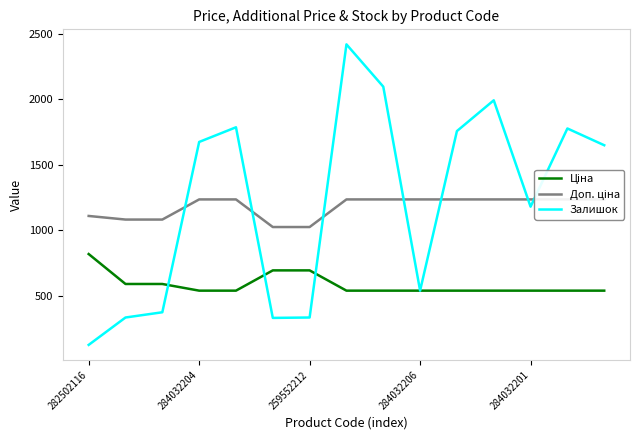

Reading left to right, transcribe all the data shown in this chart.

Ціна: 818.5	589.9	589.9	539.0	539.0	693.7	693.7	539.0	539.0	539.0	539.0	539.0	539.0	539.0	539.0
Доп. ціна: 1109.2	1081.7	1081.7	1235.4	1235.4	1024.6	1024.6	1235.4	1235.4	1235.4	1235.4	1235.4	1235.4	1235.4	1235.4
Залишок: 125.0	334.0	374.0	1674.0	1786.0	331.0	334.0	2419.0	2096.0	539.0	1757.0	1992.0	1180.0	1777.0	1649.0